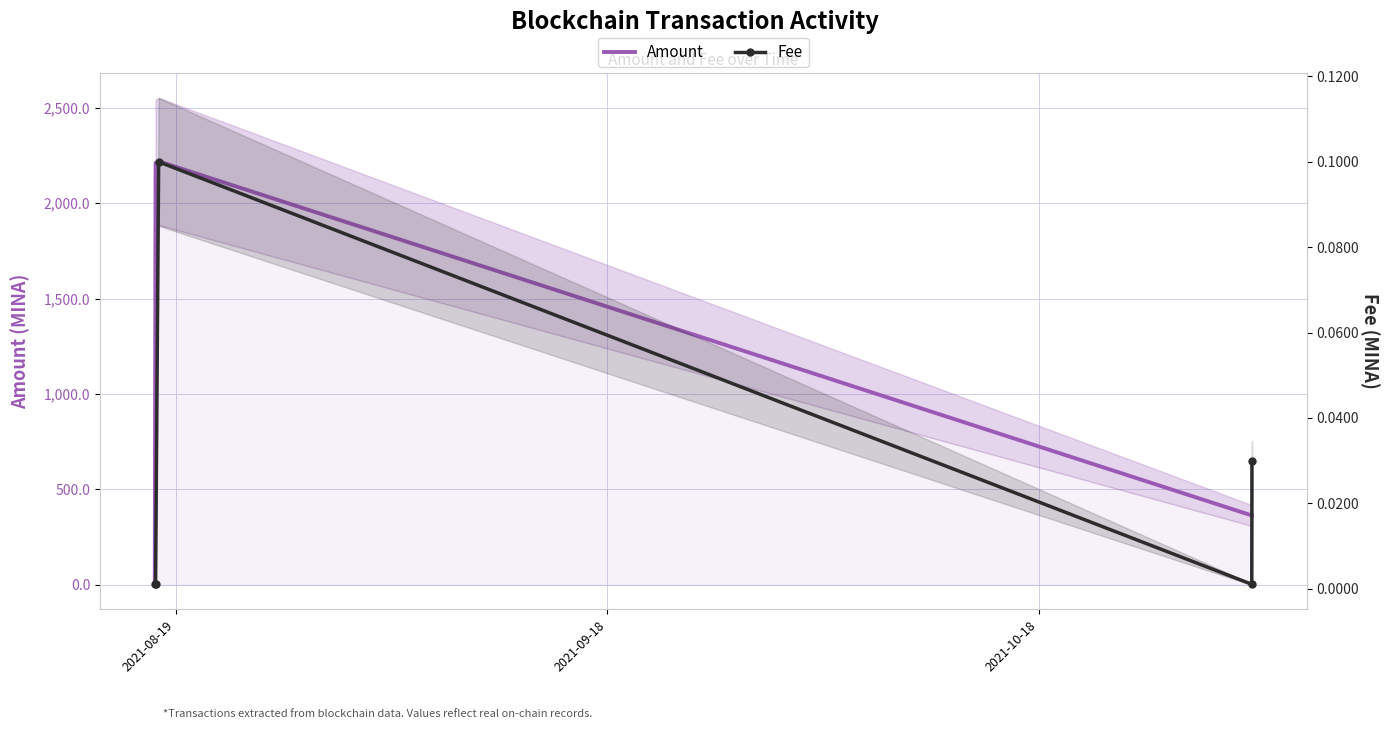

What value does the Amount series have at 2021-08-19?

10.0